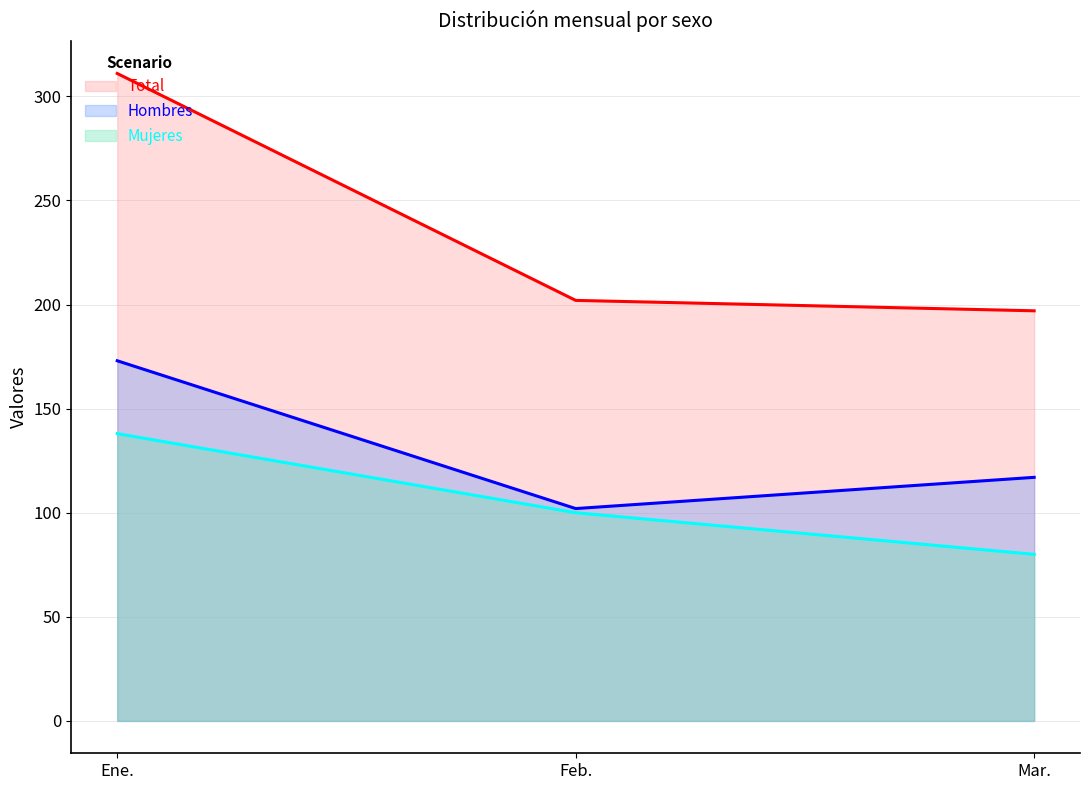

What is the label of the 3rd point from the right?

Ene.